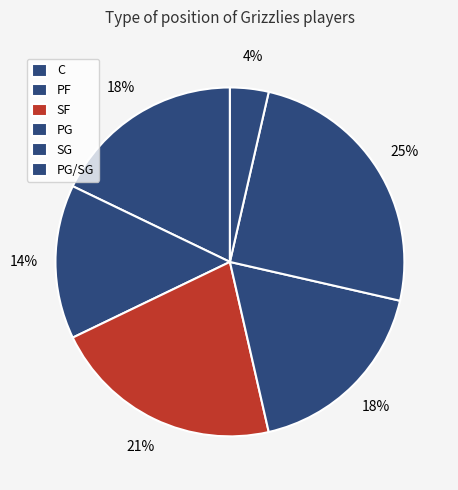

Approximately how many times larger is the value at PF compared to SG?

0.6